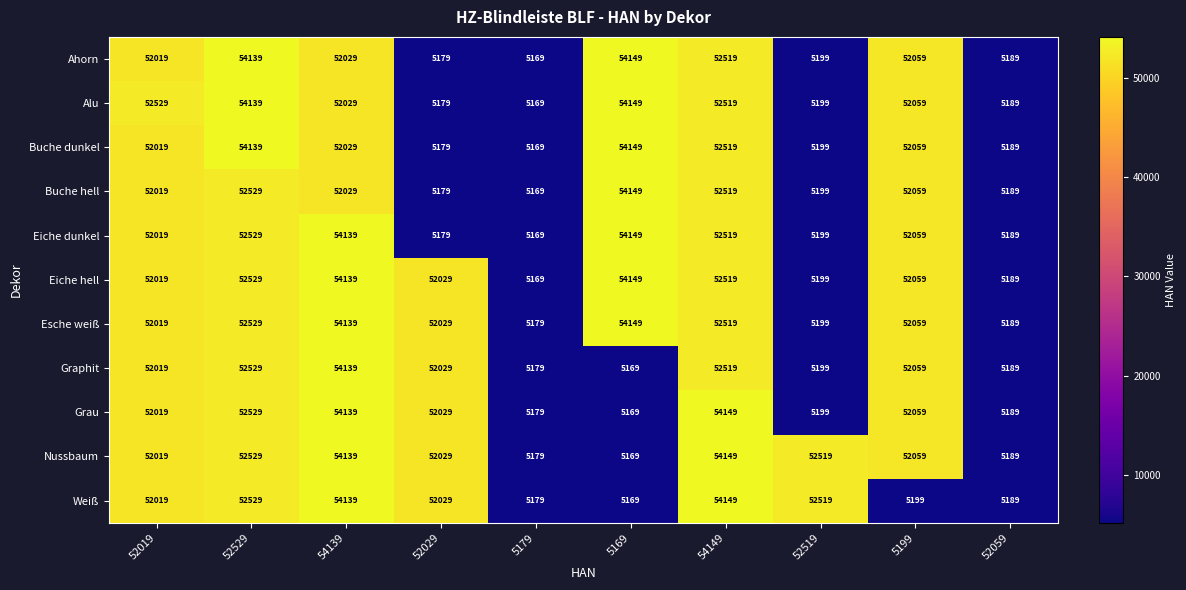

Rank the categories by Eiche dunkel value from lowest to highest.

5179, 52029, 52059, 52519, 52019, 5199, 54149, 52529, 54139, 5169